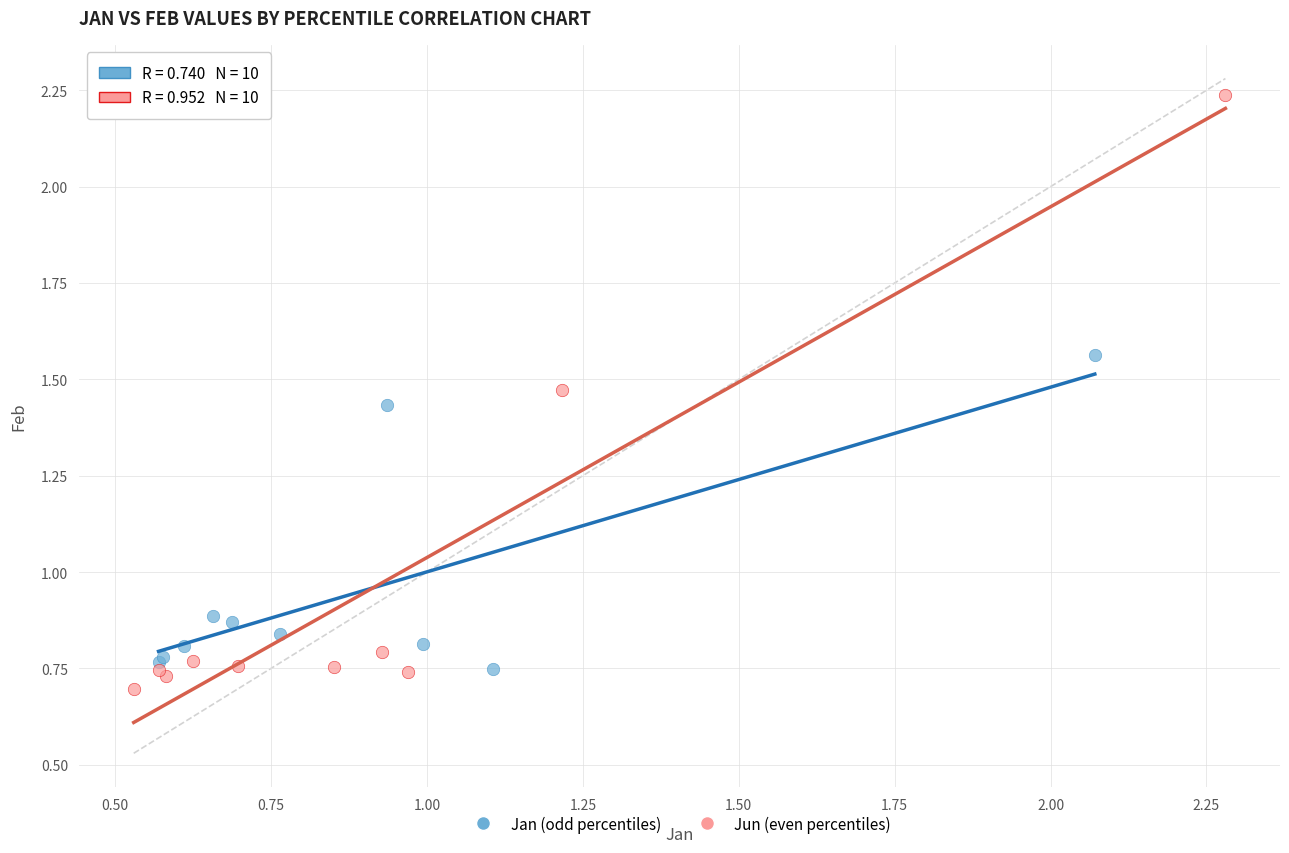

Which series has the largest Y range (max minus min)?

Jun (even percentiles)